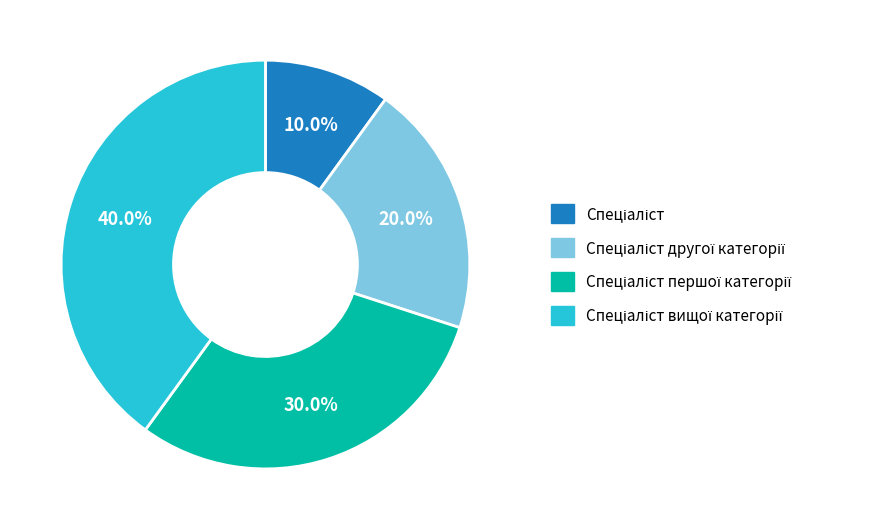

Is there any slice that represents more than half of the pie?

No